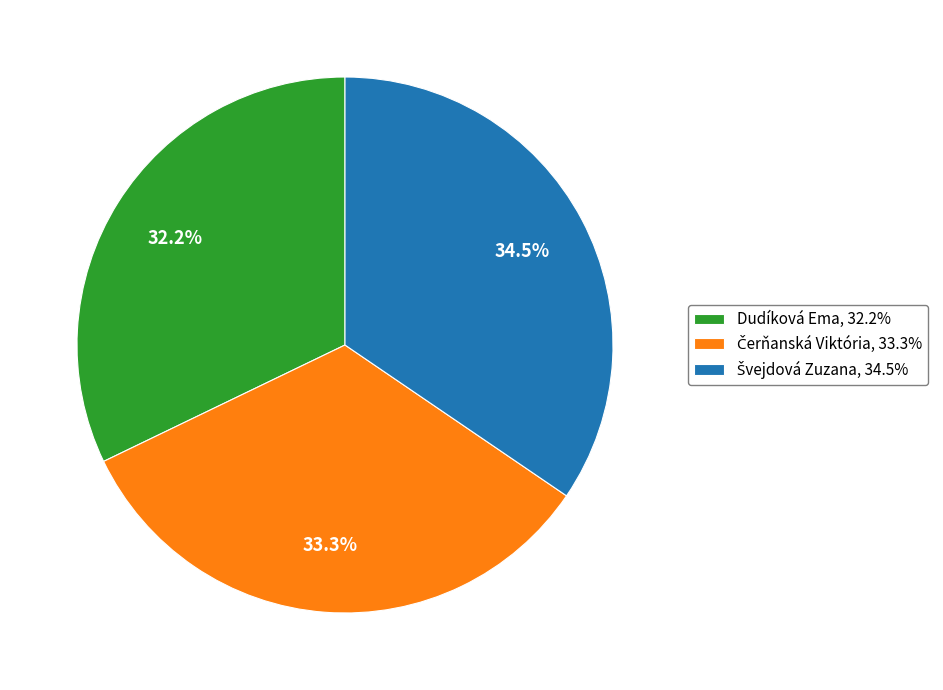

What portion of the pie excludes Dudíková Ema, 32.2%?

67.8%